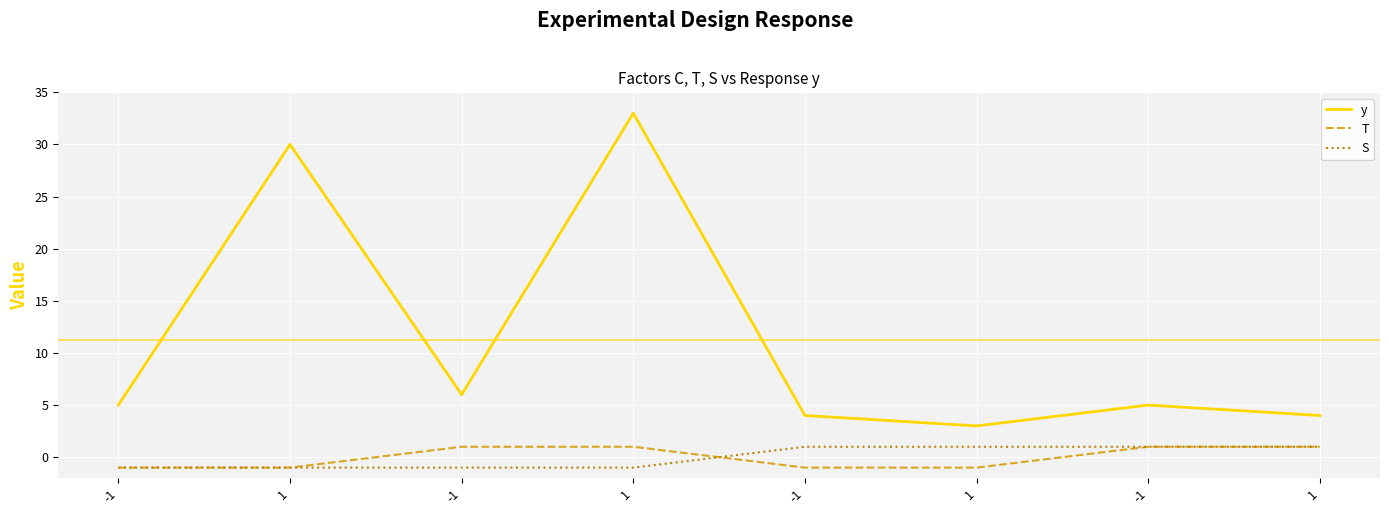

What are all the series names shown in the legend?

y, T, S